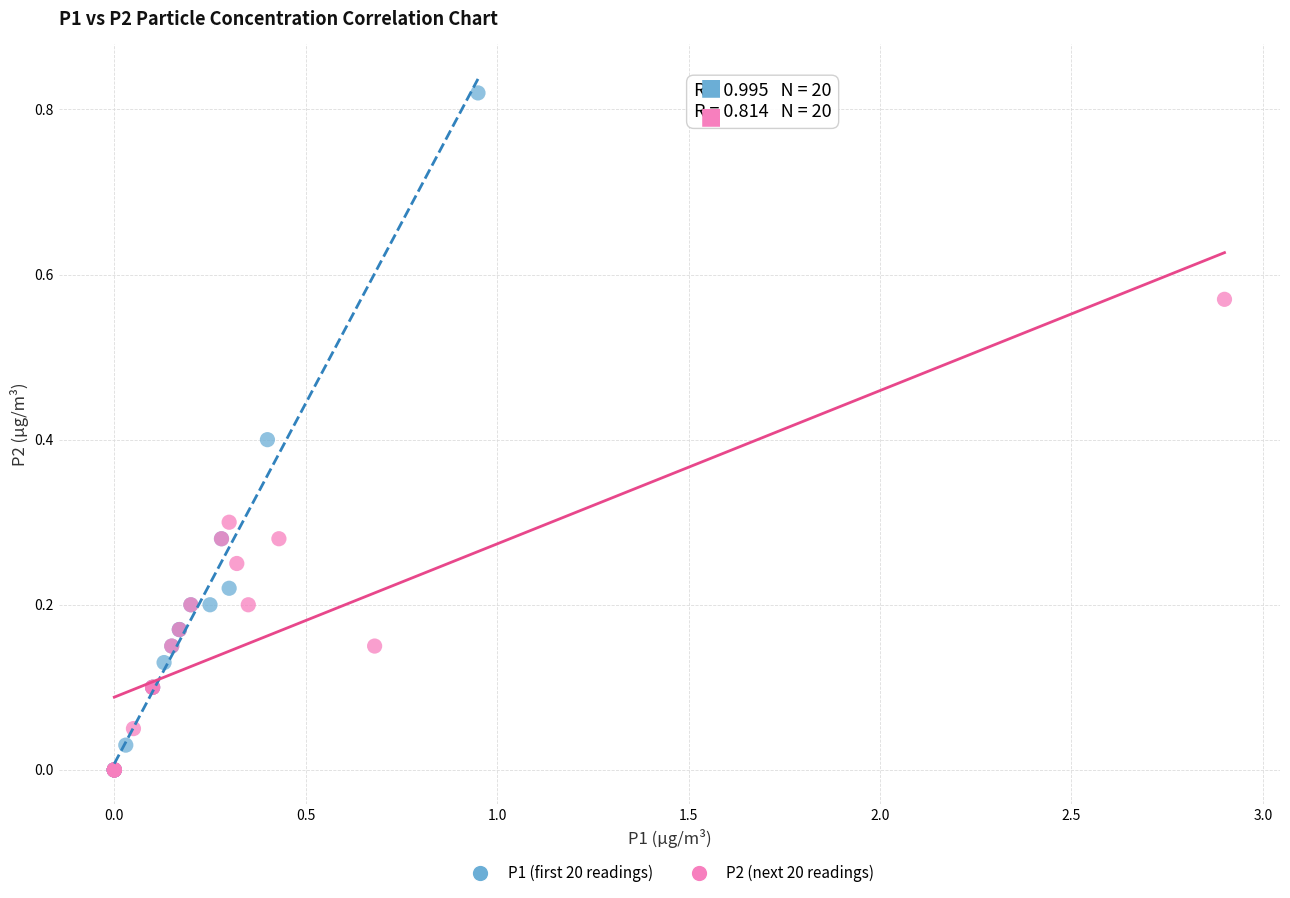

Which series has the widest spread of Y values?

P1 (first 20 readings)